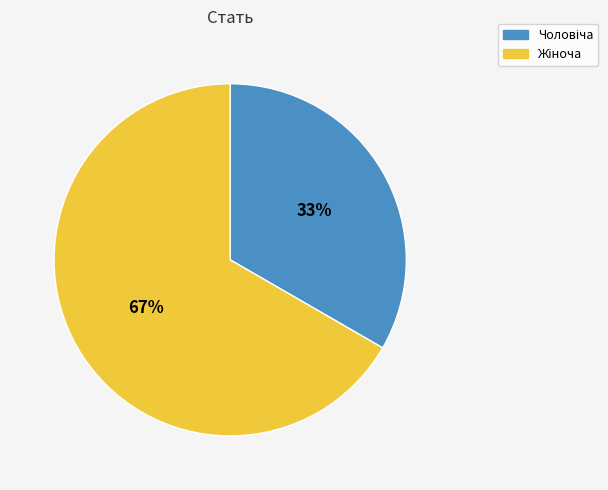

Is there any slice that represents more than half of the pie?

Yes